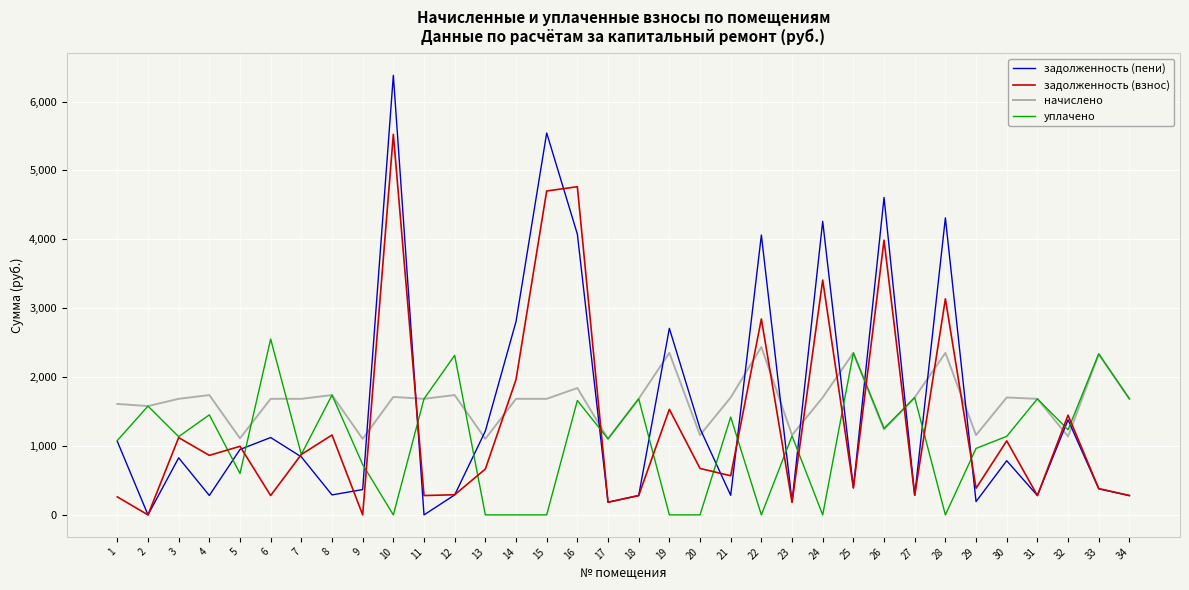

At which category is the sum across all series the highest?

10